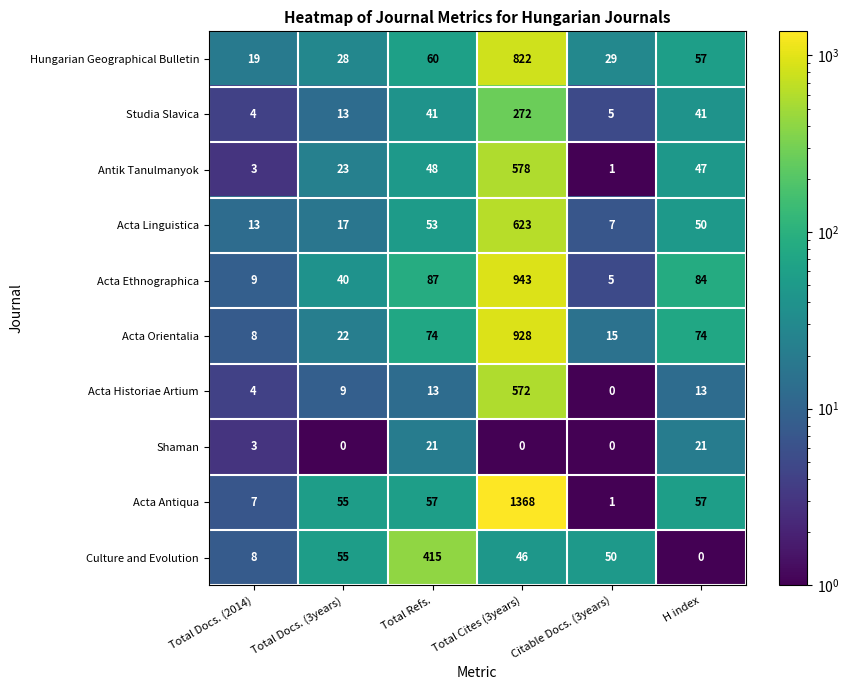

The value of Antik Tanulmanyok at H index is 47. True or false?

True